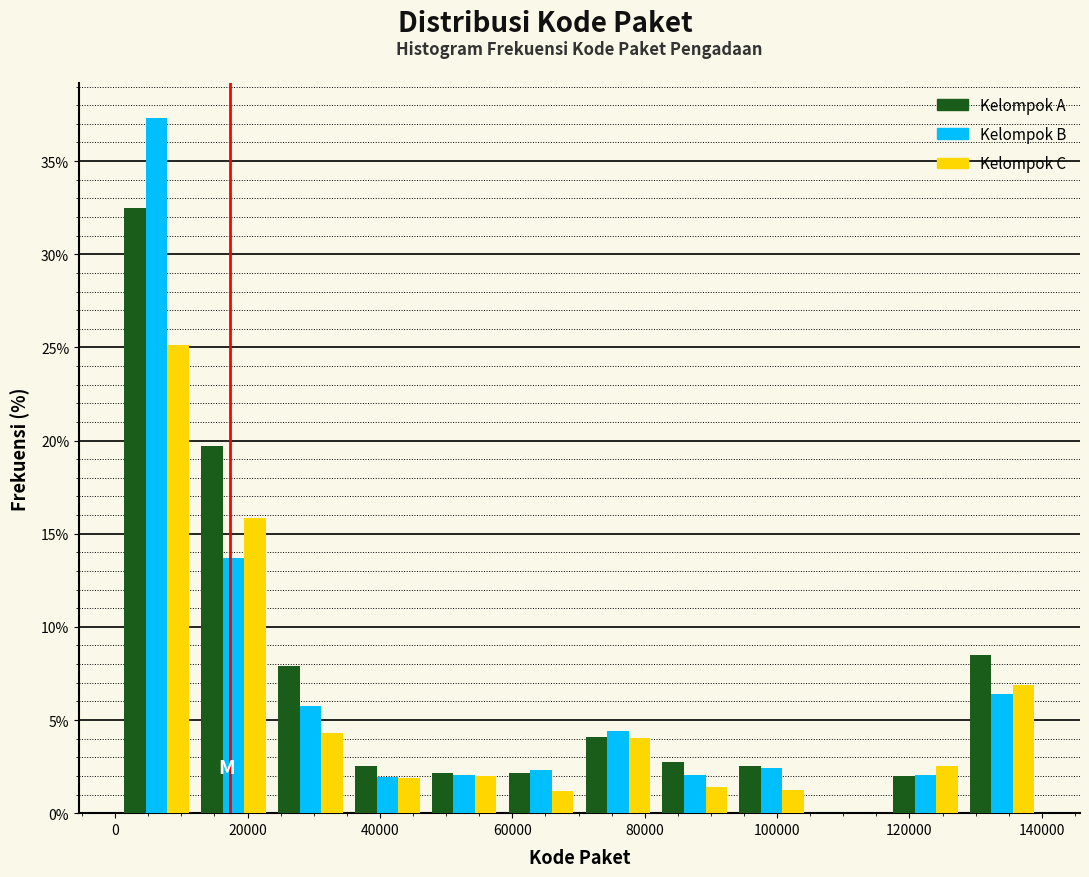

In the Kelompok A series, which range on the x-axis has the tallest bar?

0 to 12000